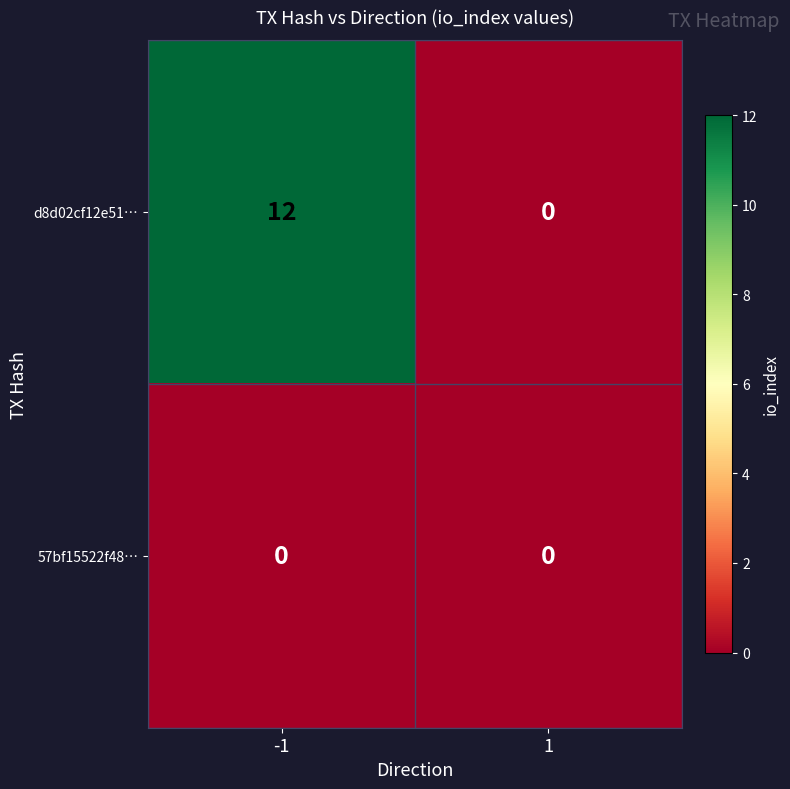

Which series has the largest range (max minus min)?

d8d02cf12e51…